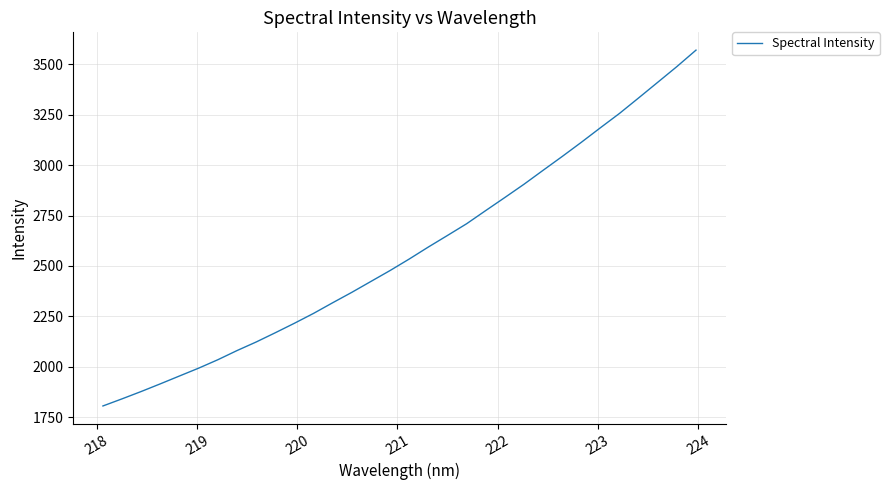

What is the difference between the maximum and minimum values?

1765.1